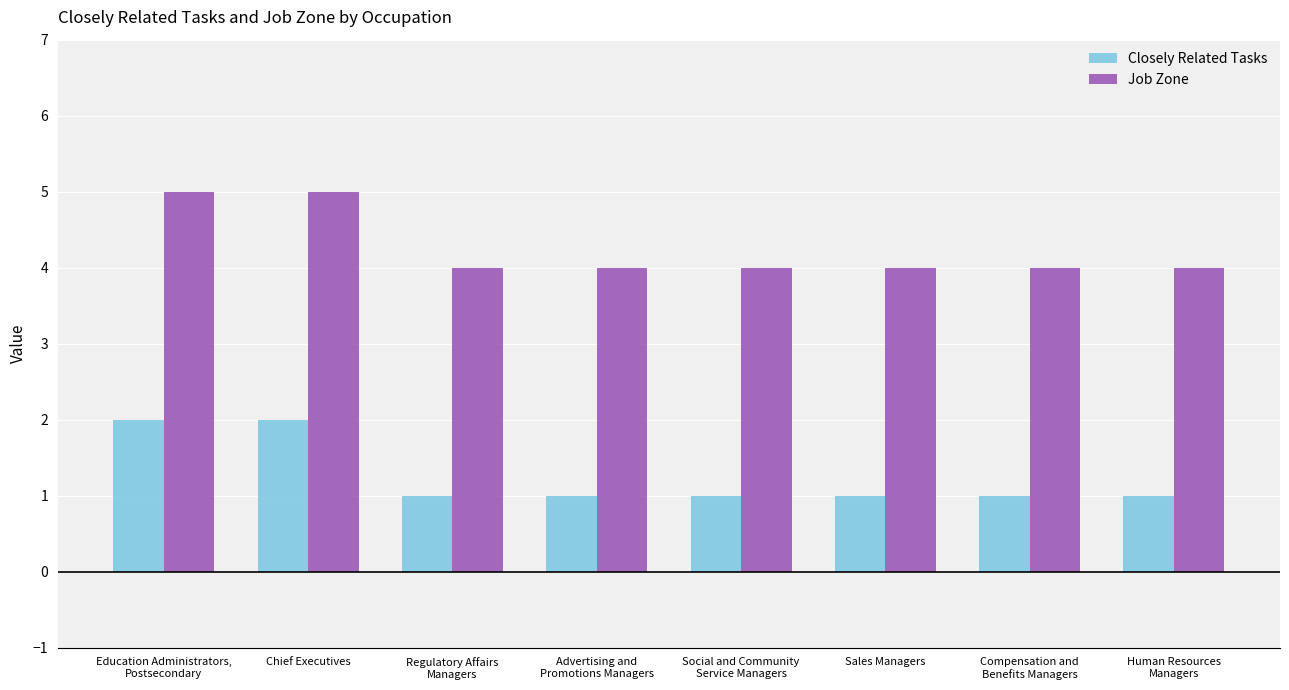

How many categories are shown in the chart?

8